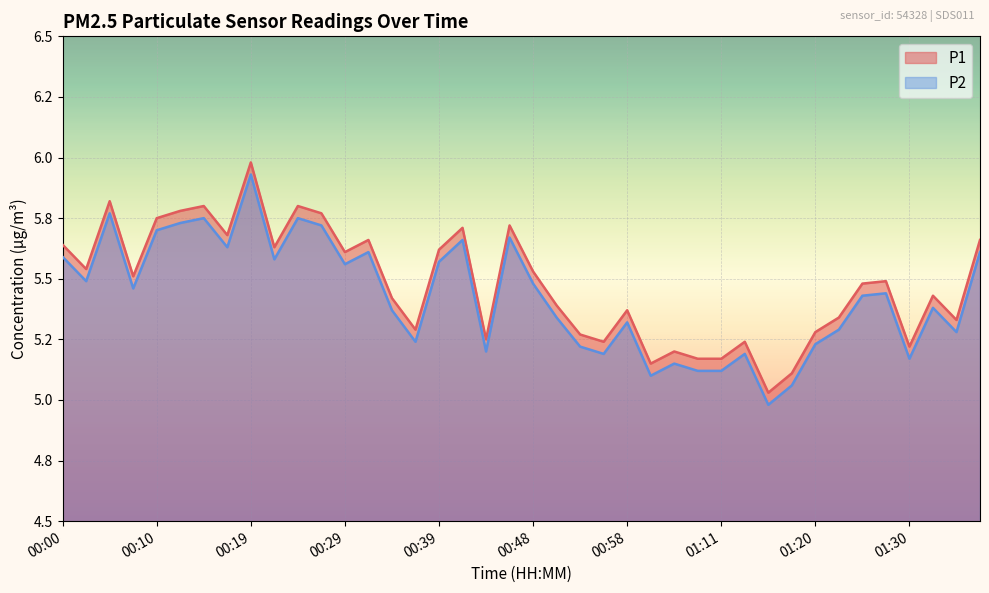

What is the label of the 40th point from the left?

01:38